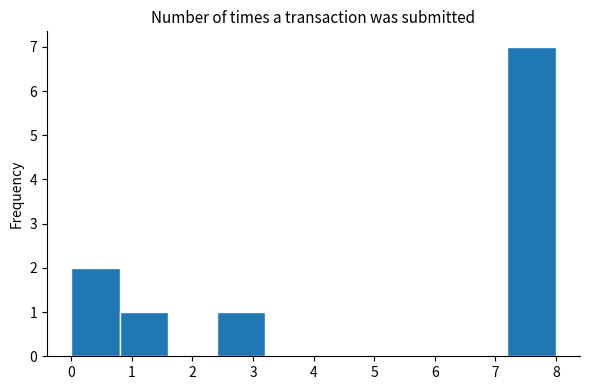

Which range on the x-axis has the tallest bar?

7.2 to 8.0